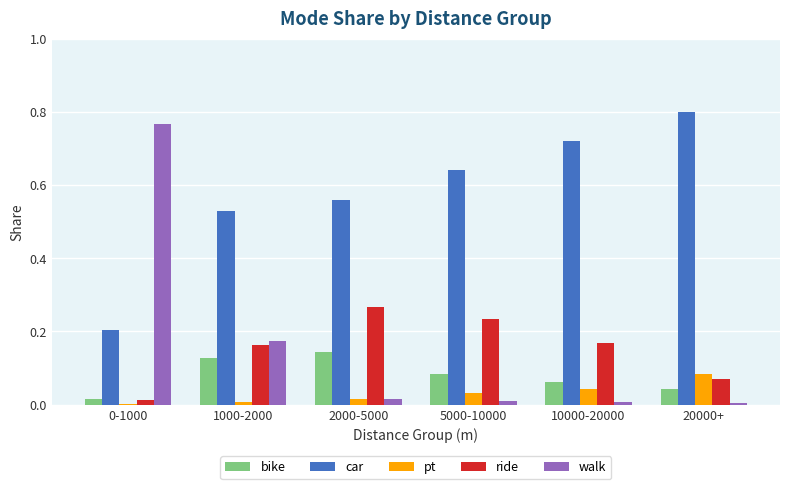

Between 0-1000 and 20000+, which series saw the biggest shift?

walk